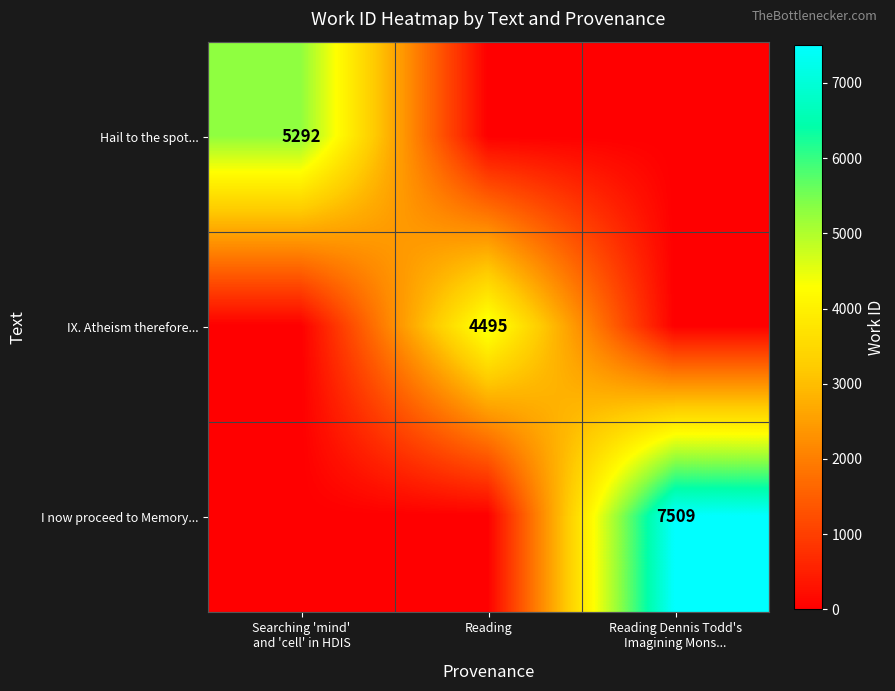

True or false: Hail to the spot... has a value of 0 at Reading Dennis Todd's Imagining Mons....

True